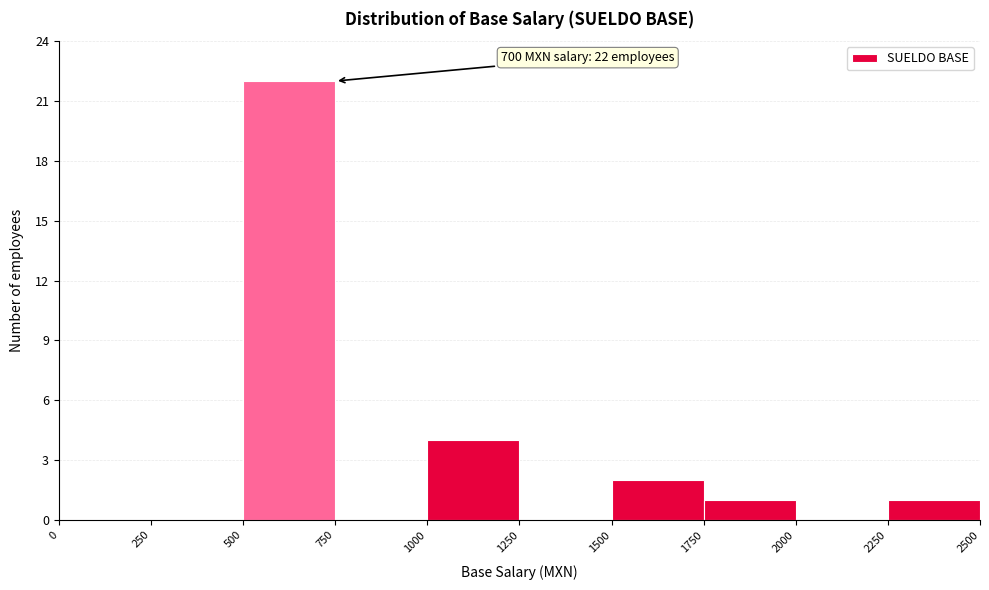

Over which range of the x-axis is the bar tallest?

500 to 750